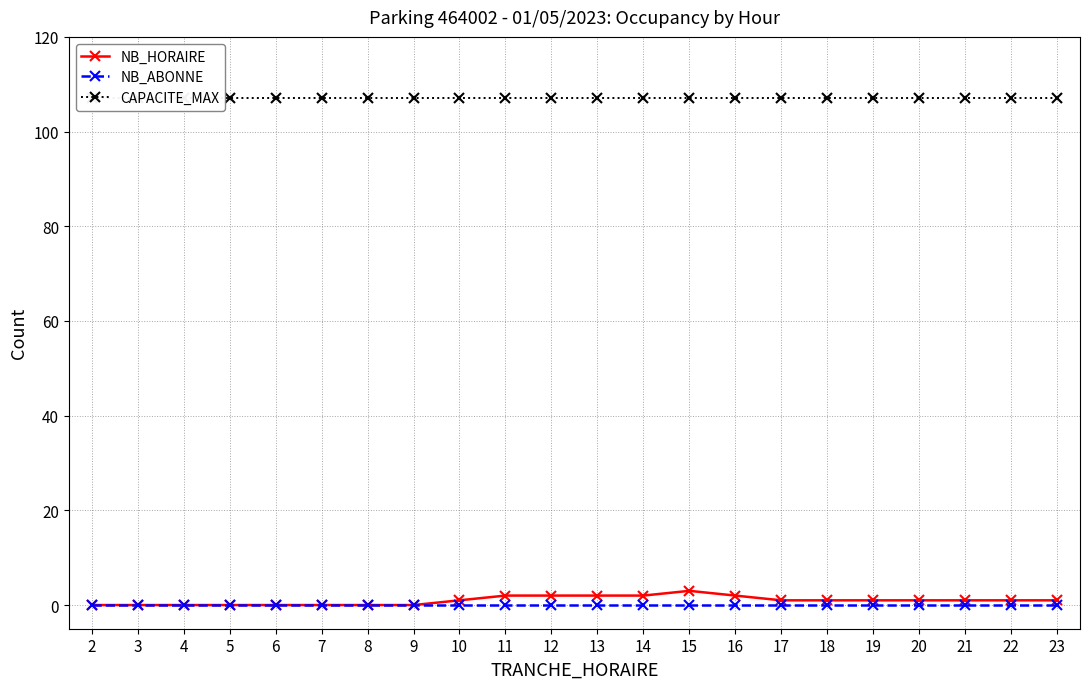

Is this an area chart (filled region under the line)?

No